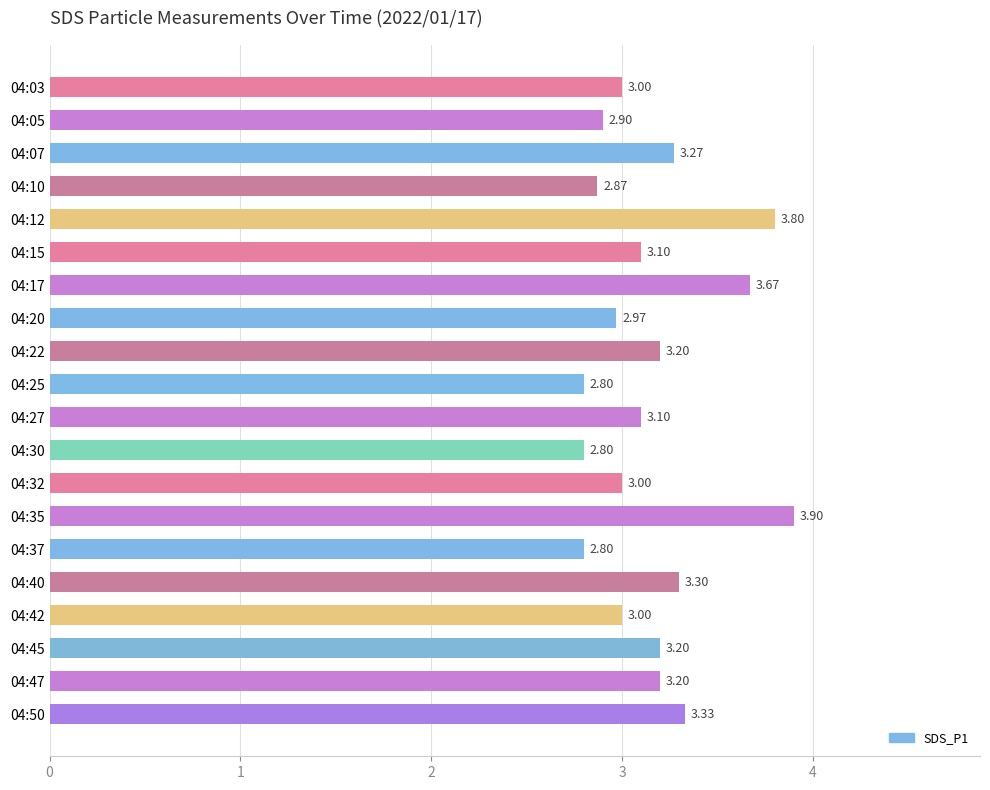

What is the difference between the maximum and minimum values?

1.1